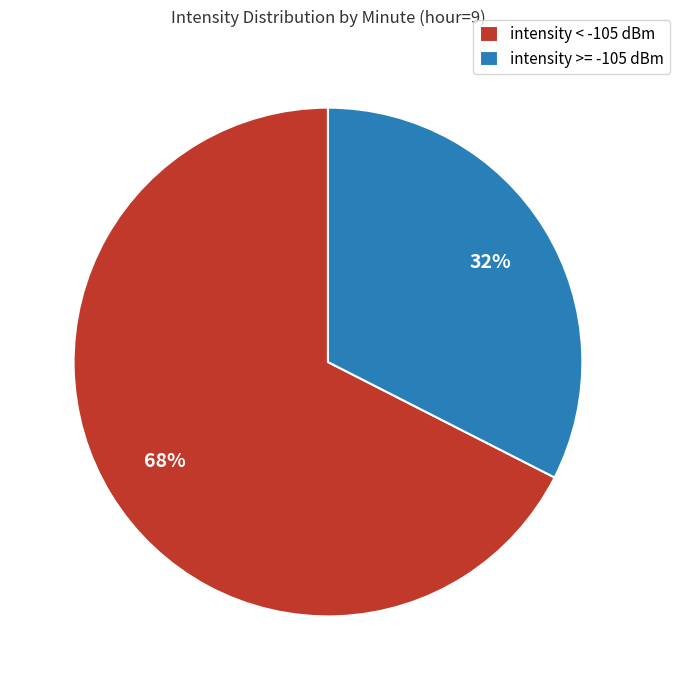

Is there any slice that represents more than half of the pie?

Yes